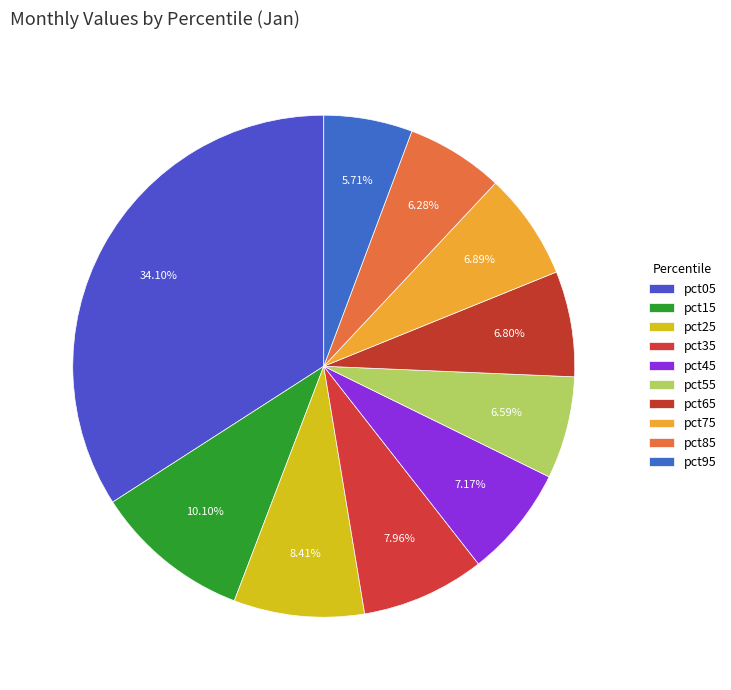

Which category has the biggest portion of the pie?

pct05